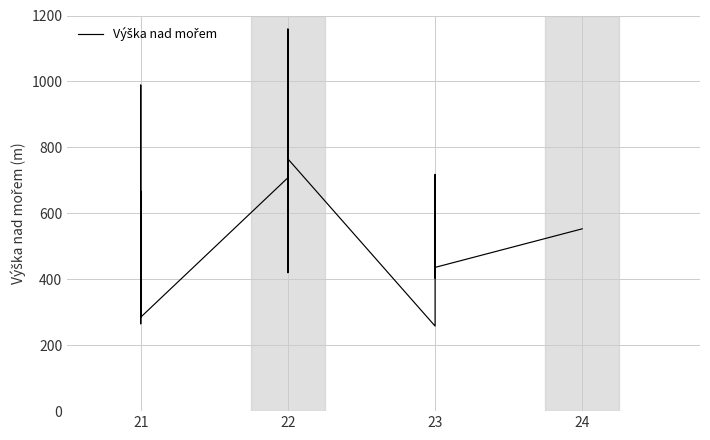

What is the difference between the second highest and second lowest values?

795